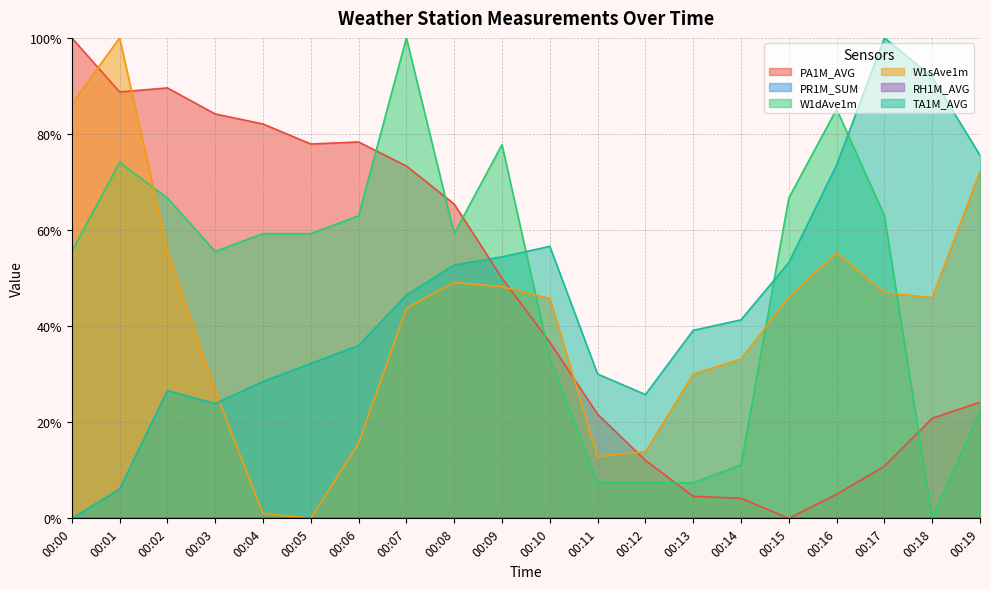

Which category has the highest value across all series?

00:00